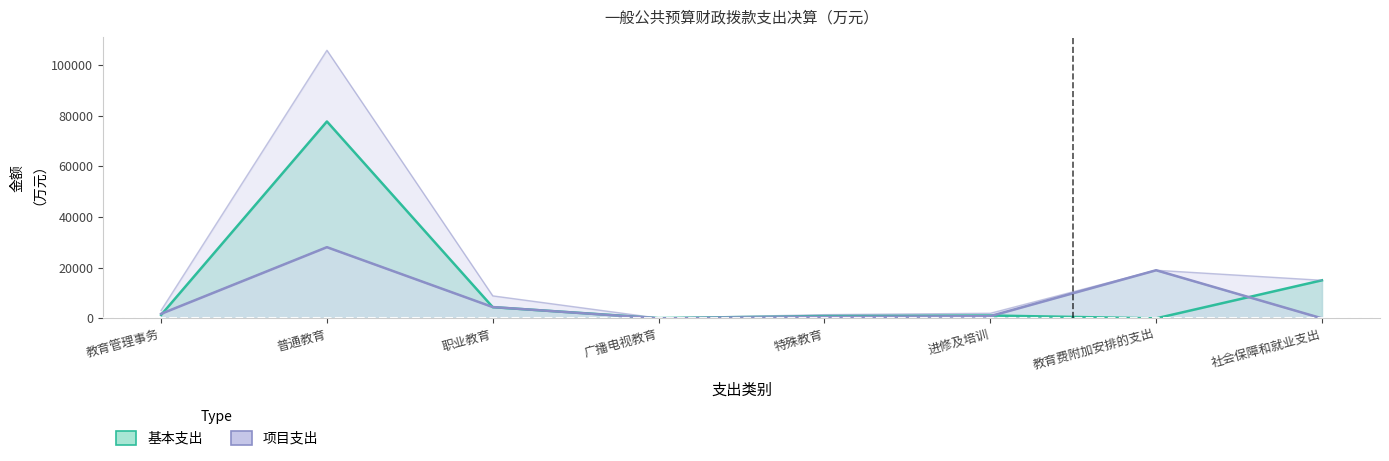

How many data points does each series have?

8